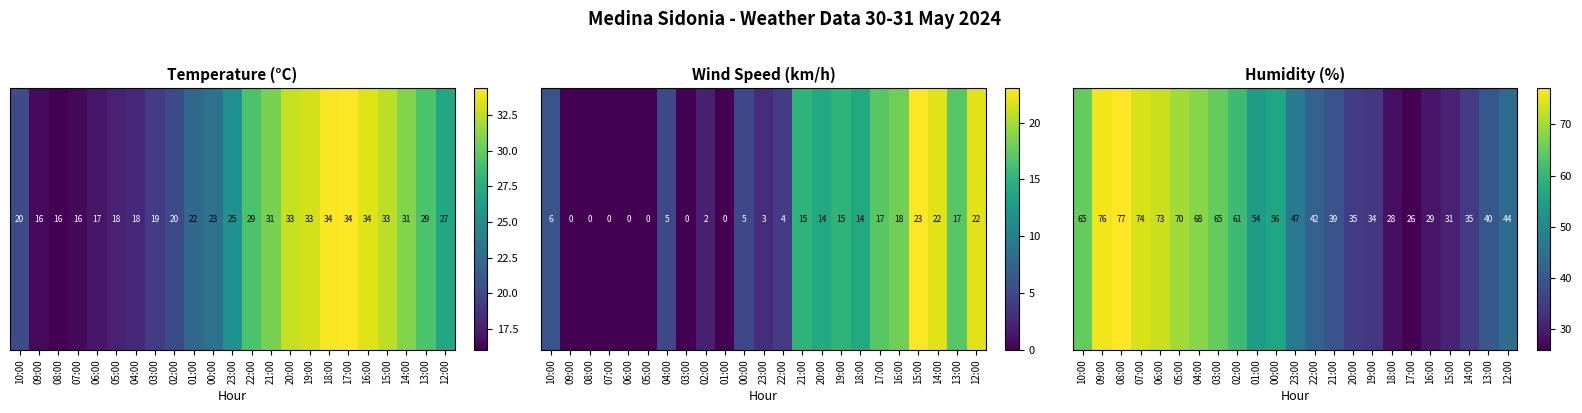

How many values are below 47?

11